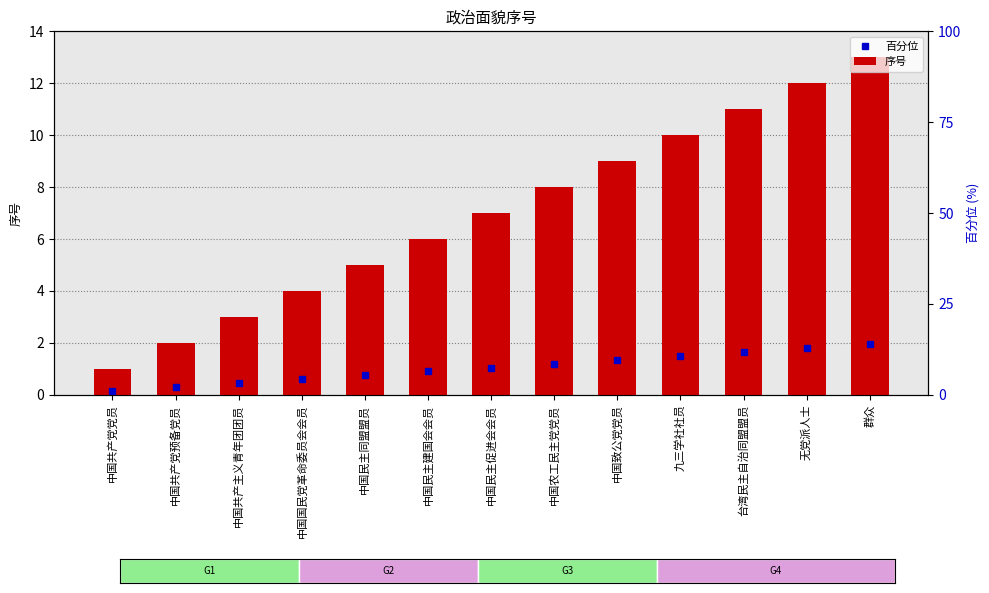

What is the label of the 4th bar from the right?

九三学社社员